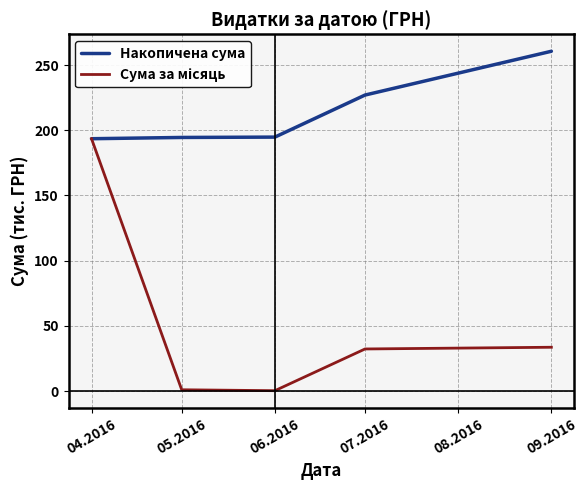

What position from the right is 07.2016?

2